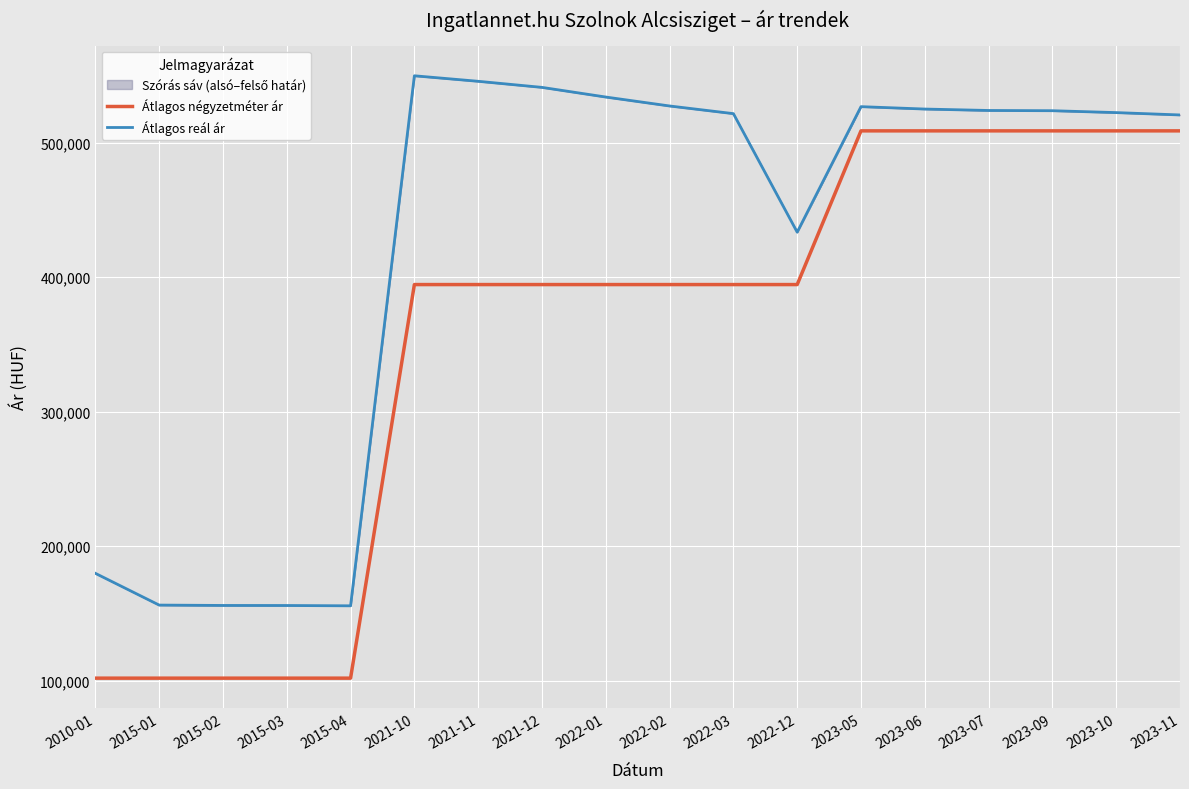

What is the value of the Átlagos négyzetméter ár point at the 15th from the left?

508771